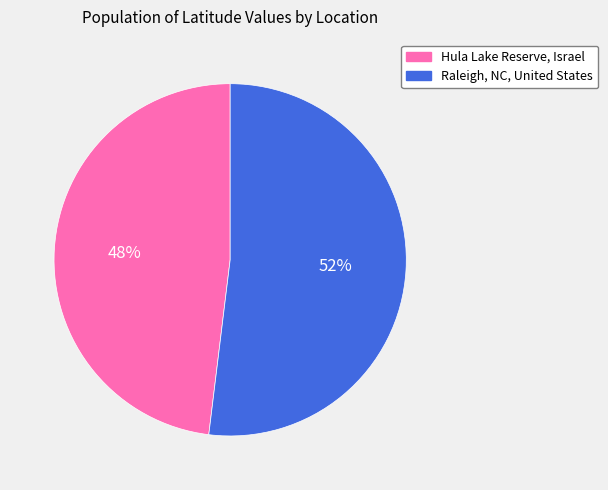

To the nearest percent, what is the average slice percentage?

50%